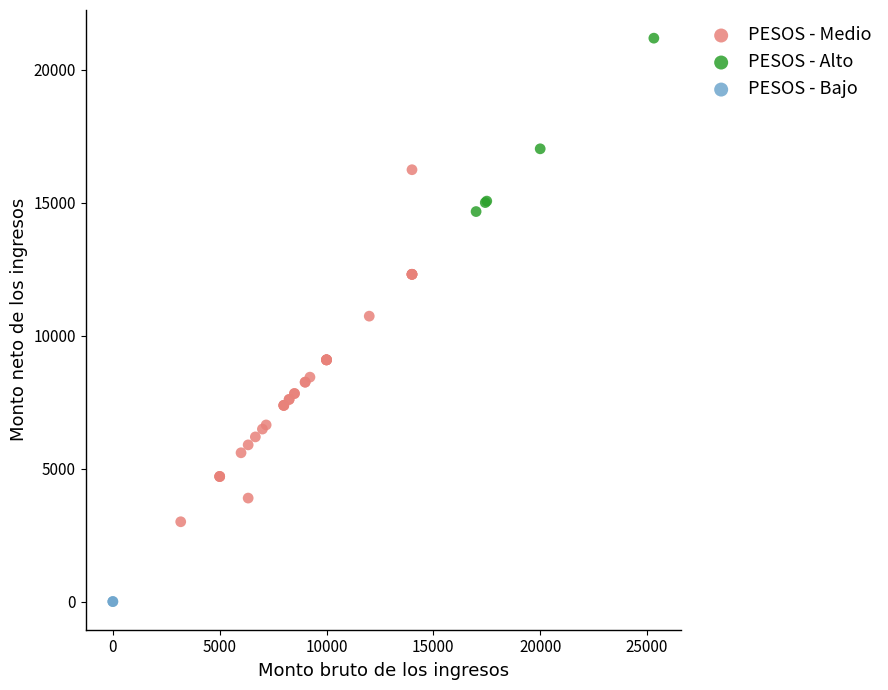

Which series contains the highest Y value?

PESOS - Alto